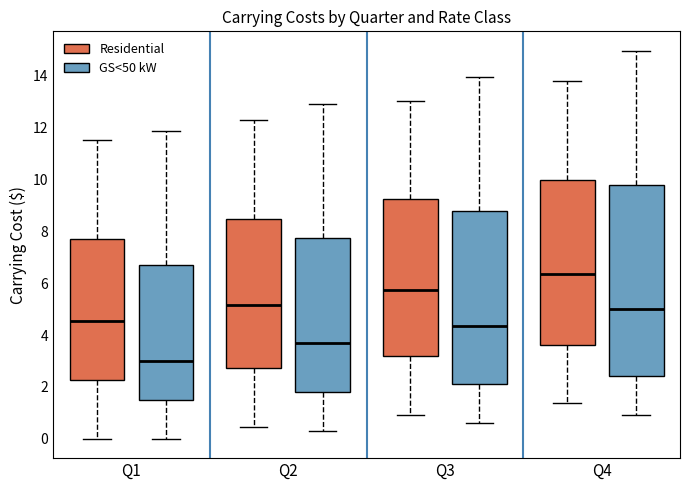

Where does the median line of the box for Q3 (Residential) sit on the y-axis? The values are not printed on the chart, so give them approximately, as read against the axis.

5.8